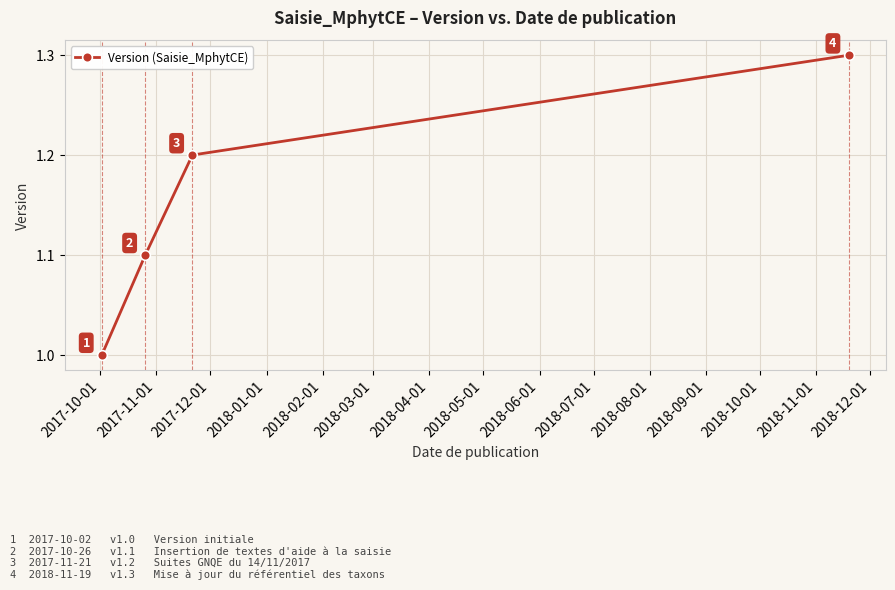

What is the minimum value shown in the chart?

1.0